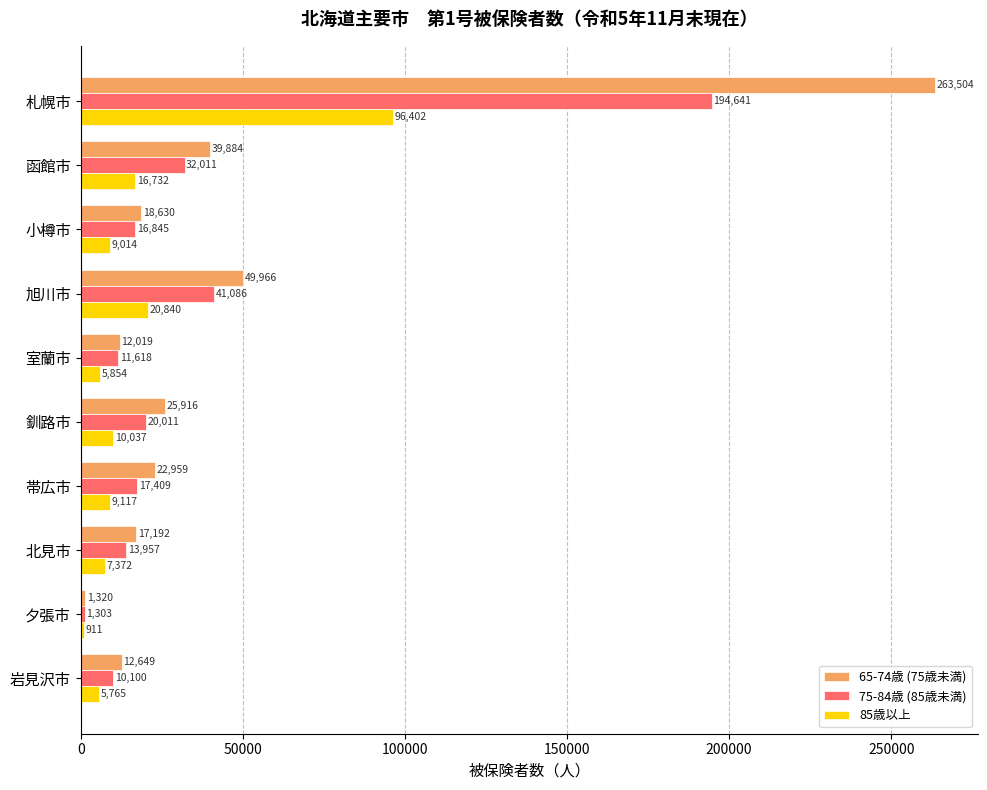

What is the difference between the maximum and second lowest values in the 85歳以上 series?

90637